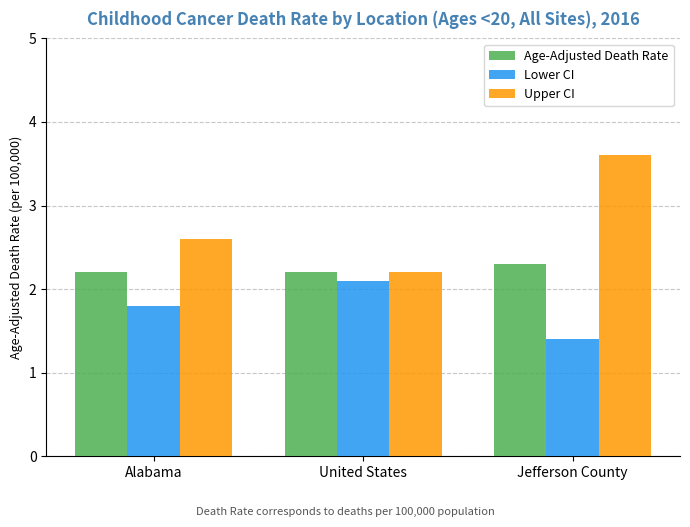

What is the total value across all series at Alabama?

6.6